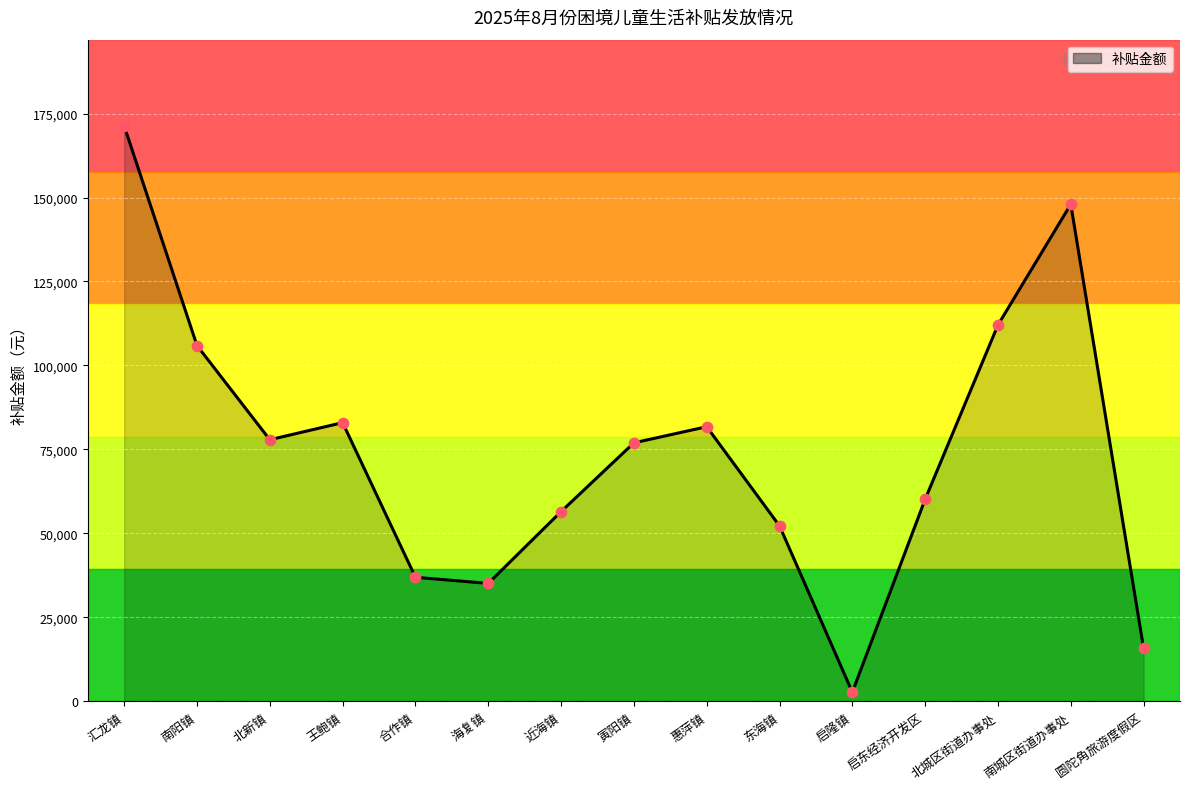

What is the change in value from 北新镇 to 寅阳镇?

-930